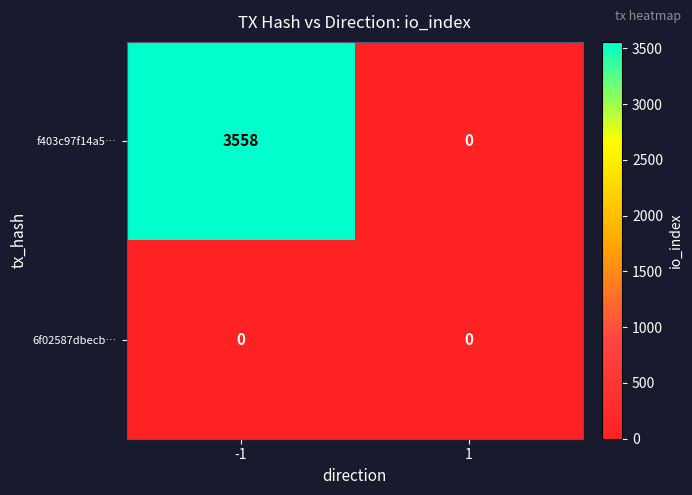

Is it true that 6f02587dbecb… equals 0 at -1?

True